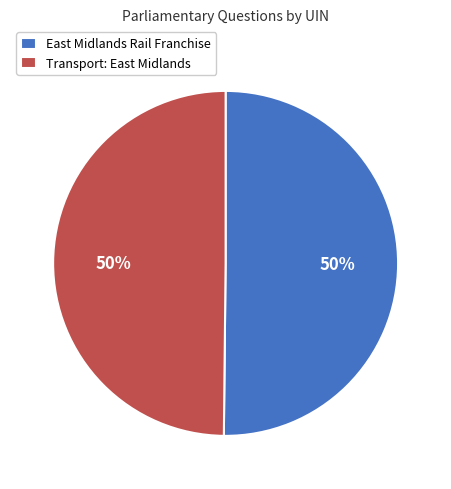

To the nearest percent, what percentage of the pie is Transport: East Midlands?

50%